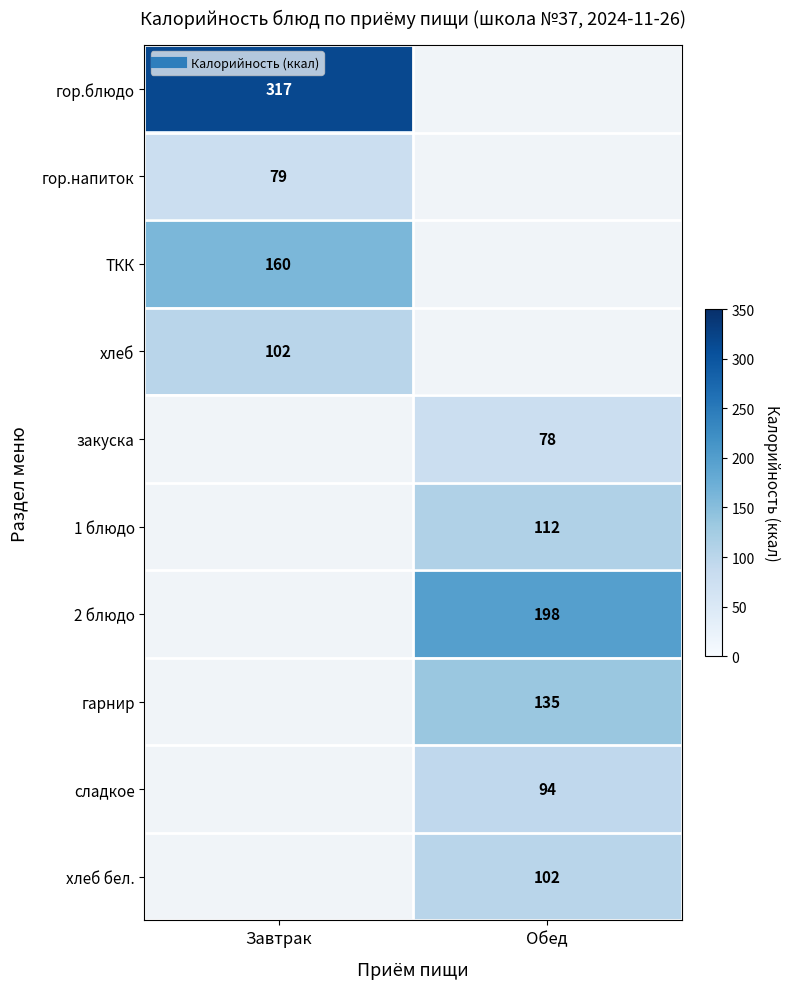

Count the number of data series in this chart.

10